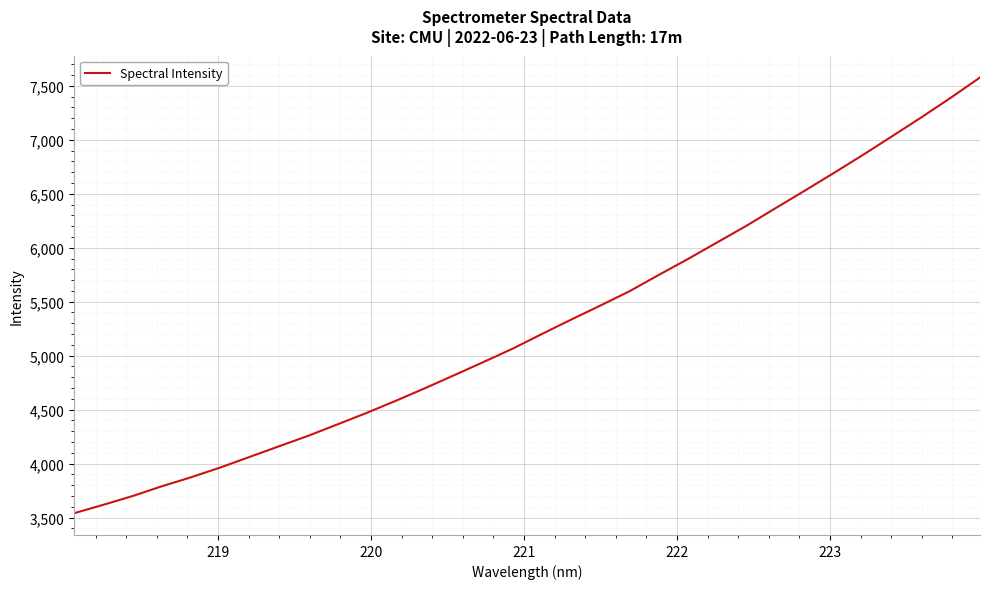

What is the difference between the maximum and minimum values?

4037.6